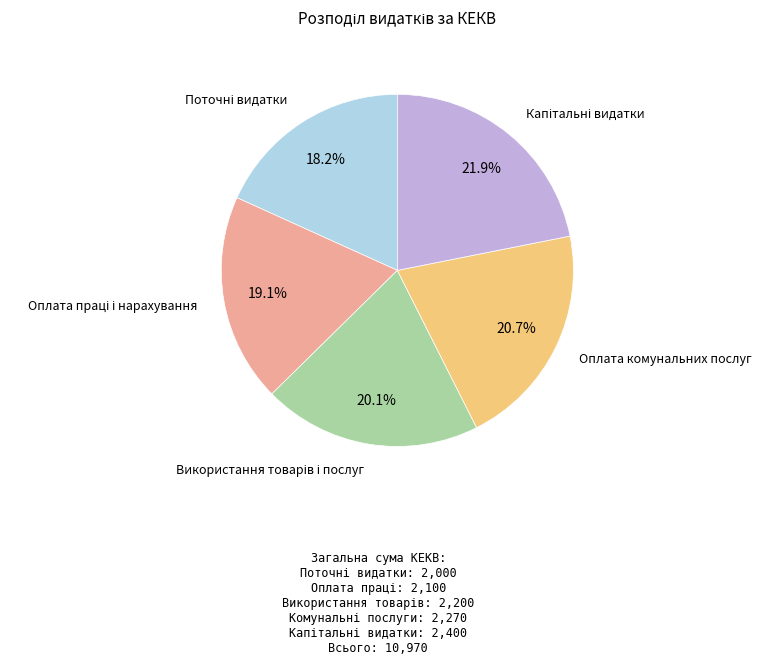

Is there a majority slice in this chart?

No